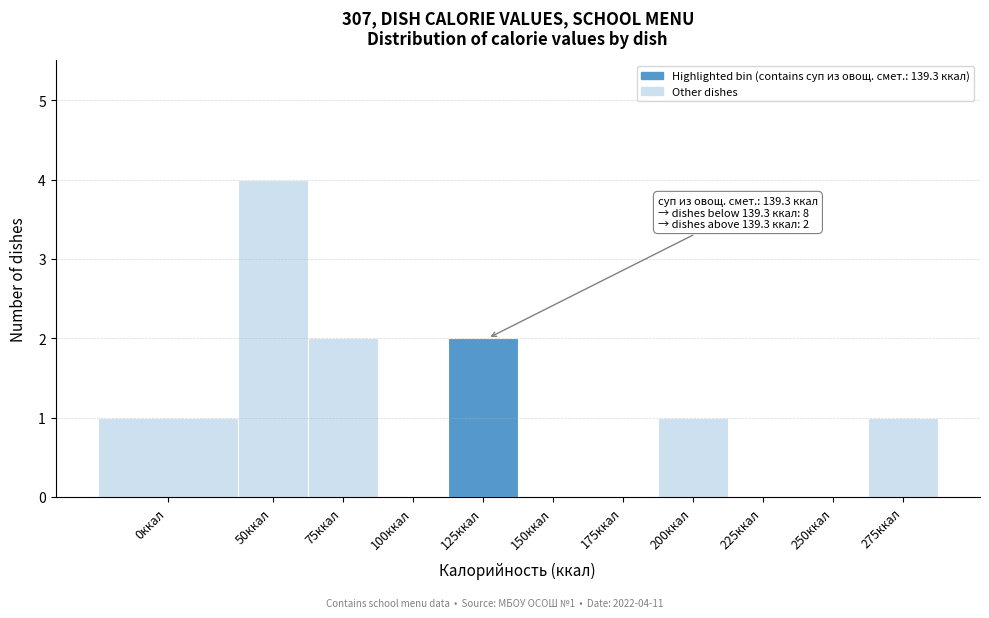

Reading right to left, list all the values displayed in this chart.

275ккал=1	250ккал=0	225ккал=0	200ккал=1	175ккал=0	150ккал=0	125ккал=2	100ккал=0	75ккал=2	50ккал=4	0ккал=1